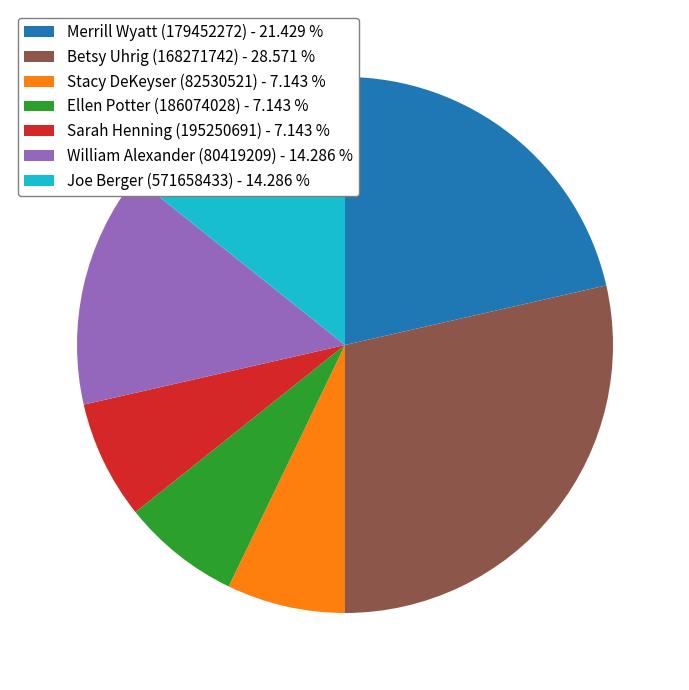

Does any single category account for the majority?

No